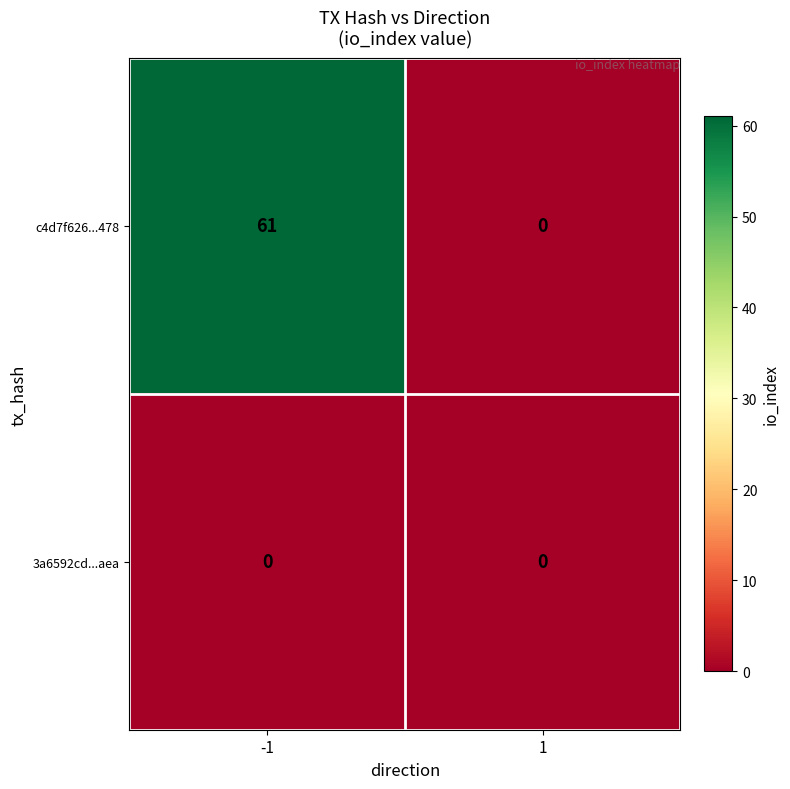

Is it true that c4d7f626...478 equals 61 at -1?

True